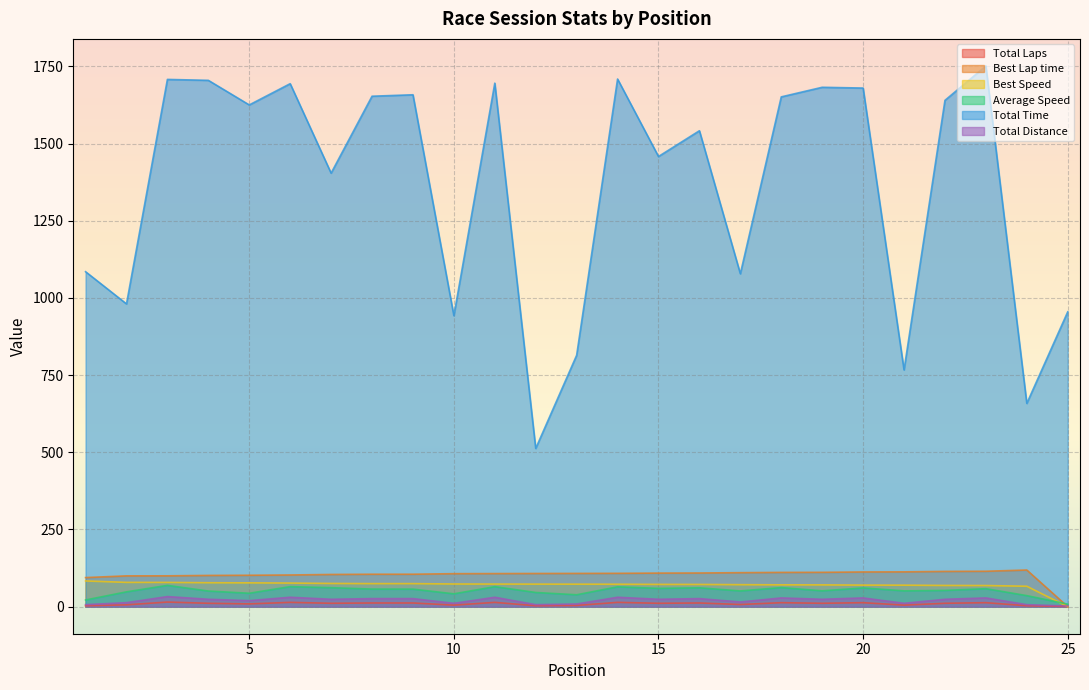

What is the difference between the second highest and second lowest values in the Total Laps series?

11.0